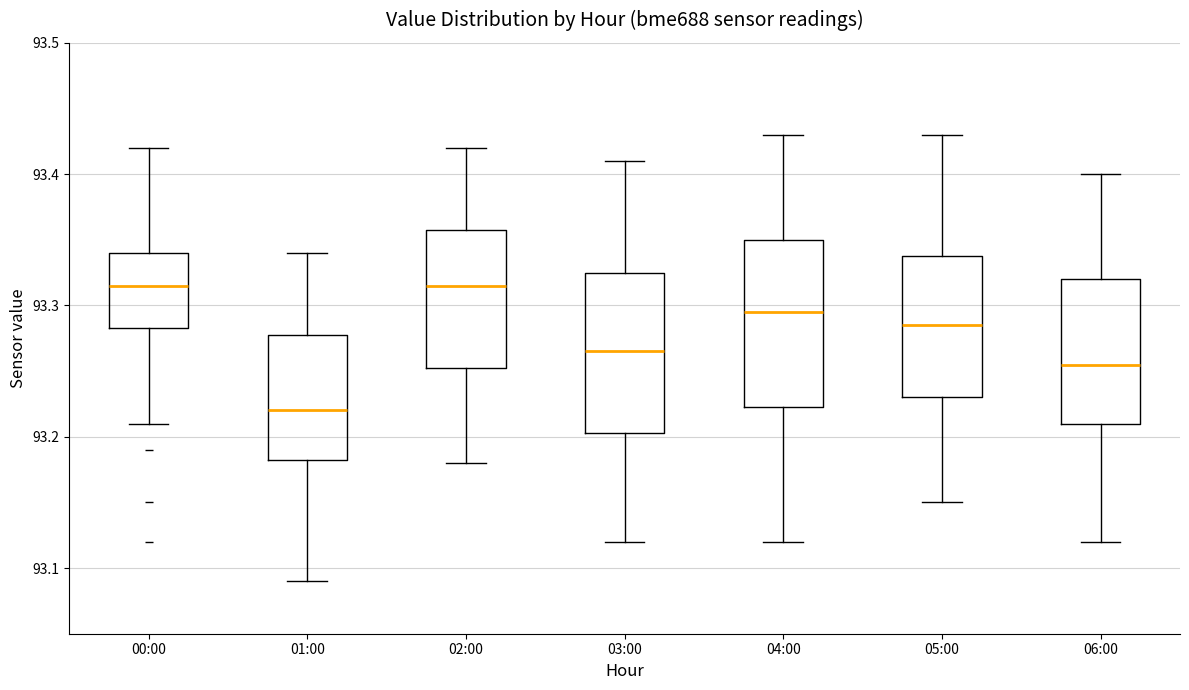

Which box's median line is the lowest?

01:00